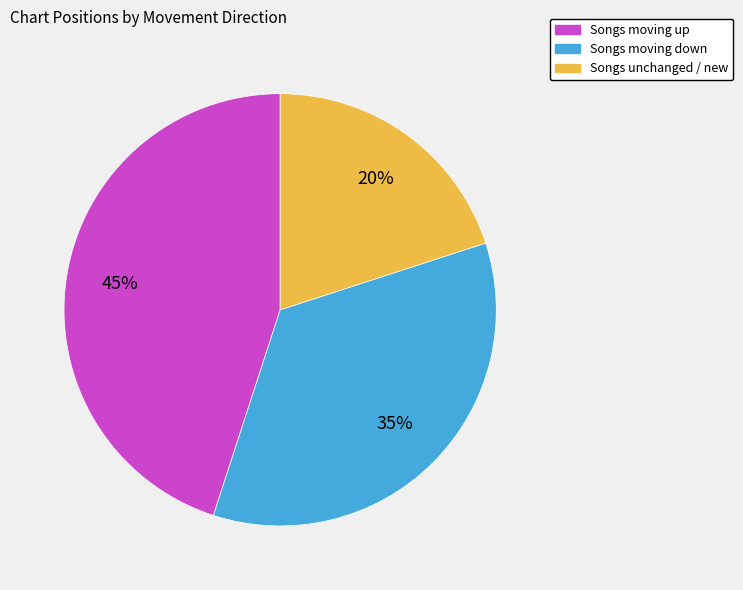

To the nearest percent, what percentage of the pie is Songs moving down?

35%